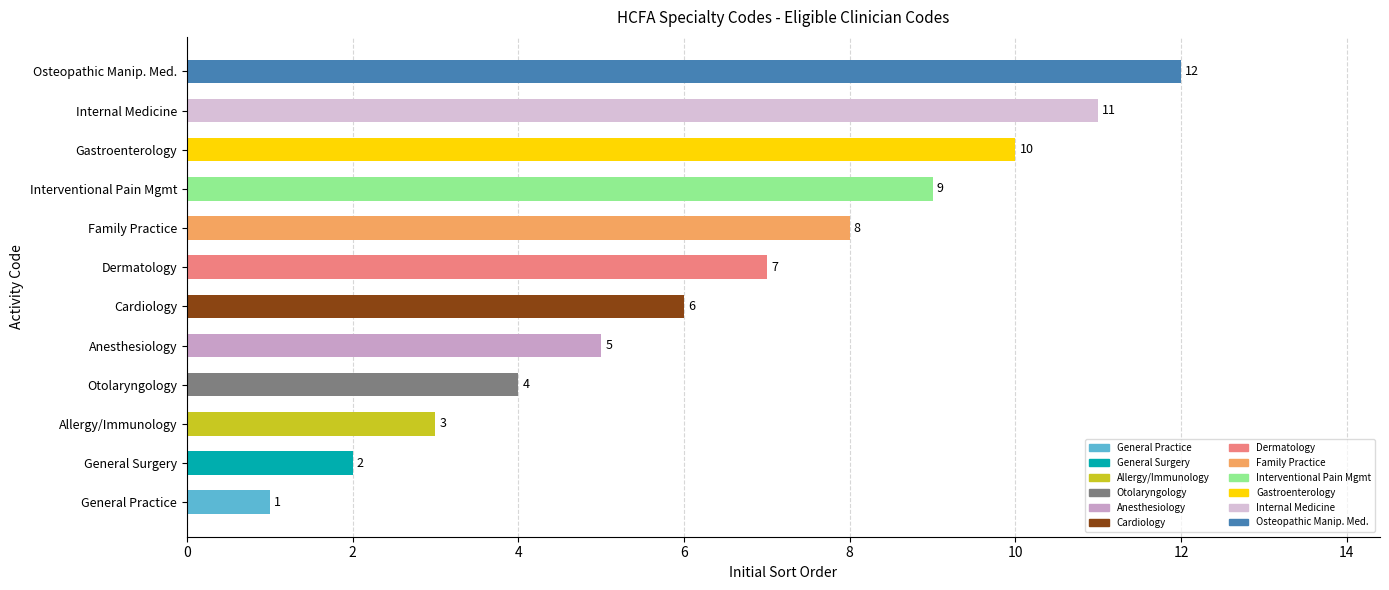

The chart shows a value of 12 at Osteopathic Manip. Med.. True or false?

True